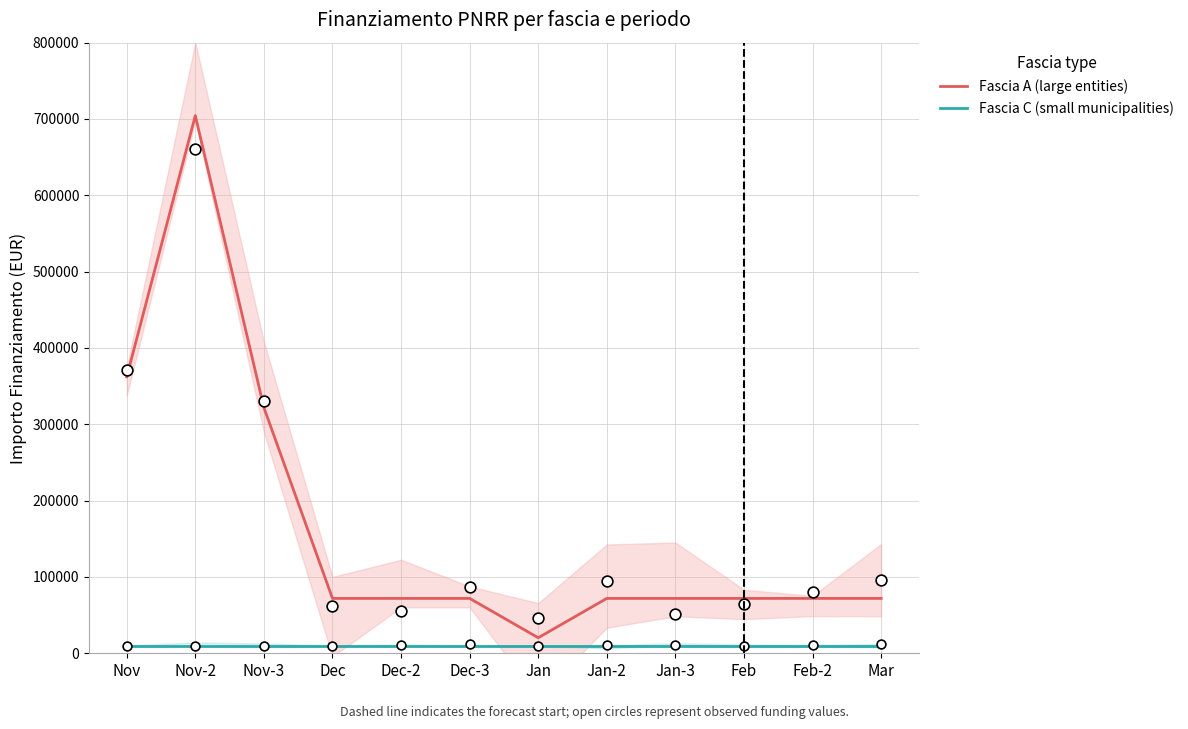

What are all the series names shown in the legend?

Fascia A (large entities), Fascia C (small municipalities)